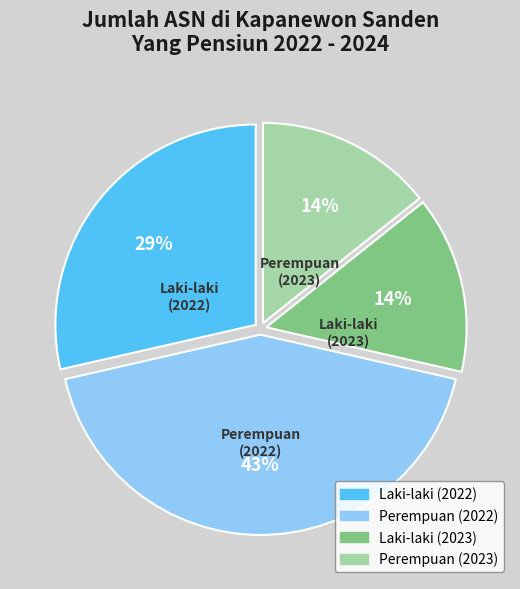

Does any single category account for the majority?

No